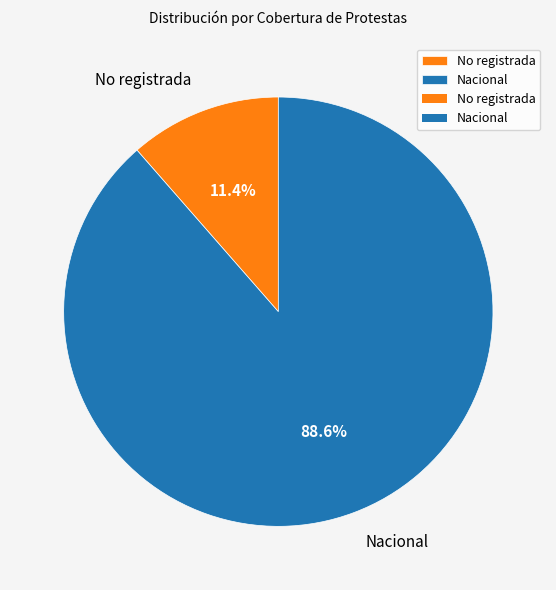

Between No registrada and Nacional, which is larger?

Nacional